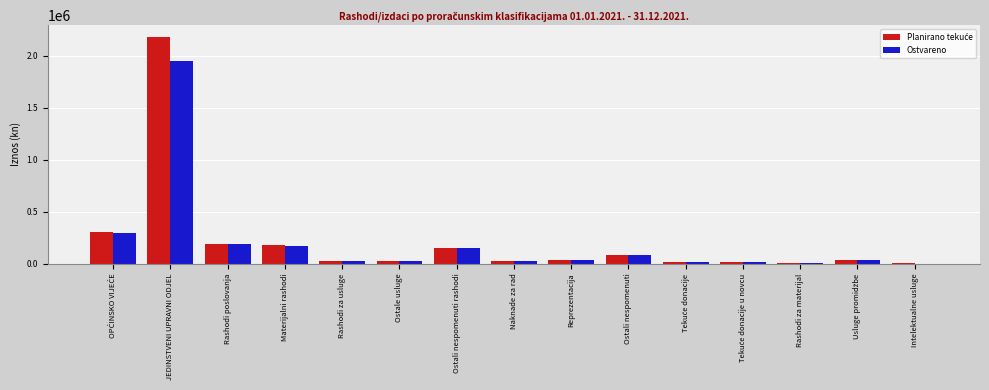

What is the greatest value displayed?

2186500.0